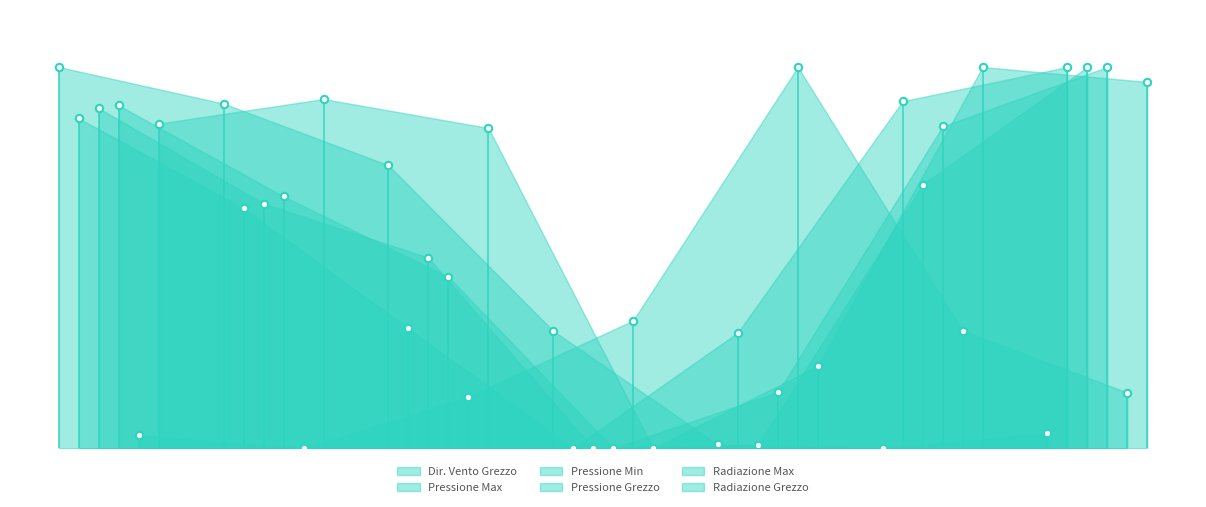

Which series has the largest Y range (max minus min)?

Dir. Vento Grezzo